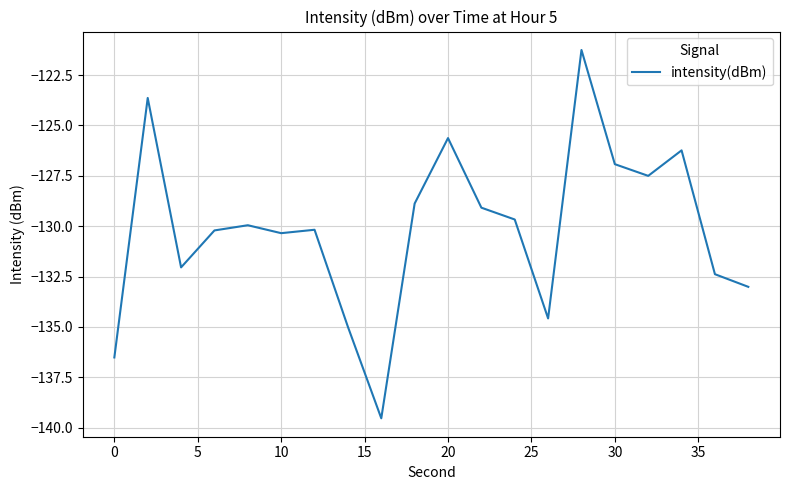

What is the greatest value displayed?

-121.3